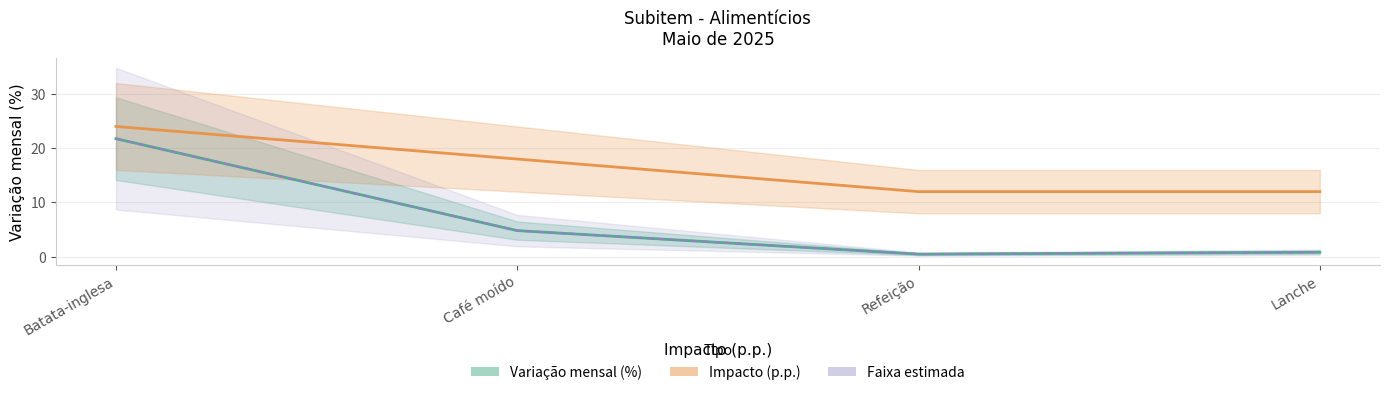

Is it true that Faixa estimada equals 0.5 at Refeição?

True